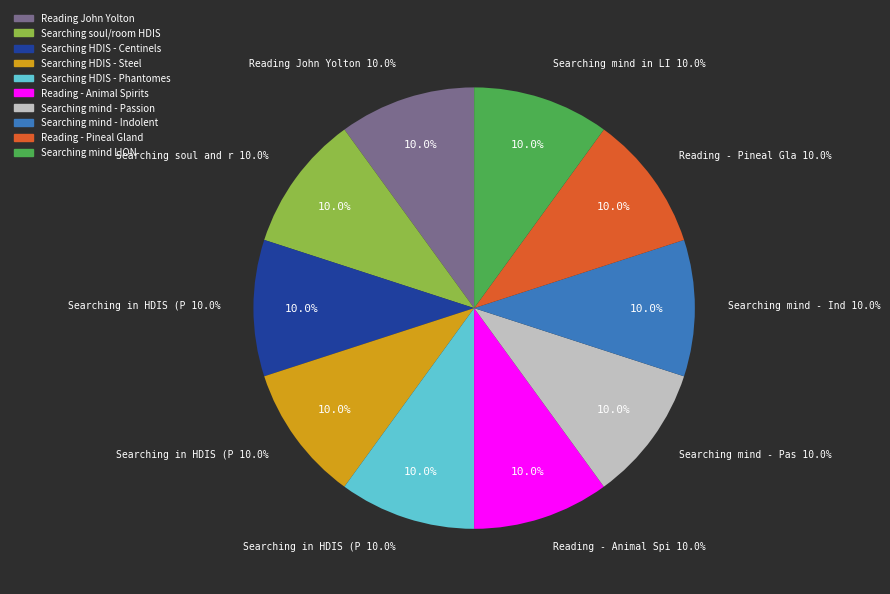

Is it true that Searching mind - Indolent is 1% of the pie?

False